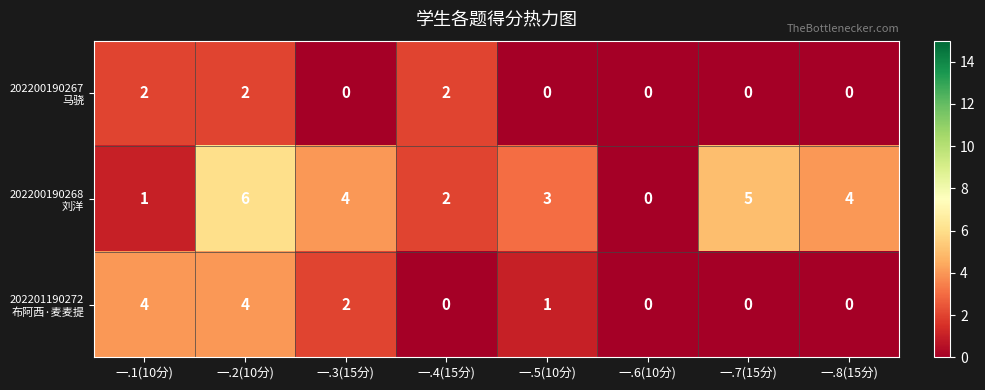

What is the difference between the highest and lowest values at 一.1(10分)?

3